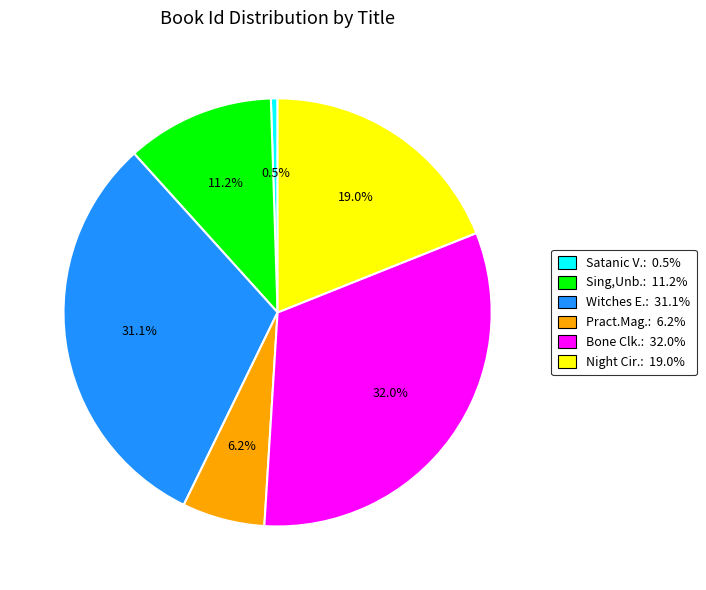

Is Bone Clk.: 32.0% the majority of the pie?

No